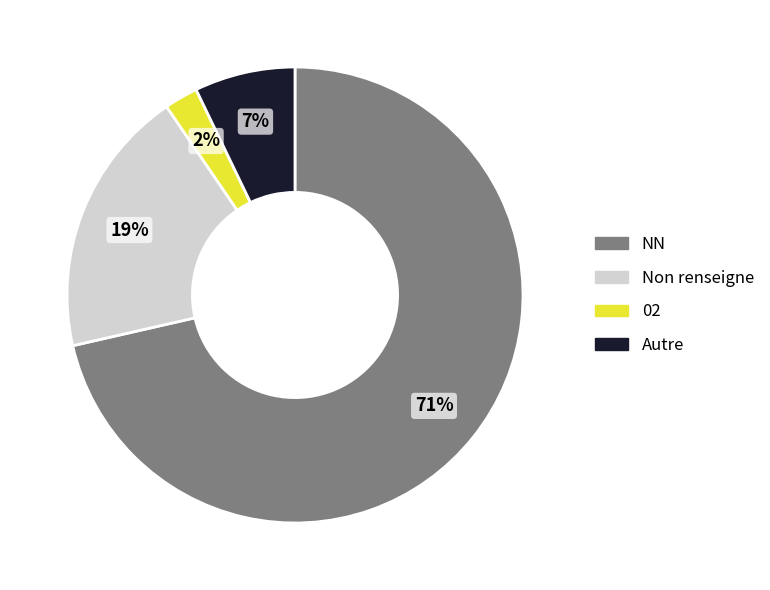

To the nearest percent, what is the average slice percentage?

25%